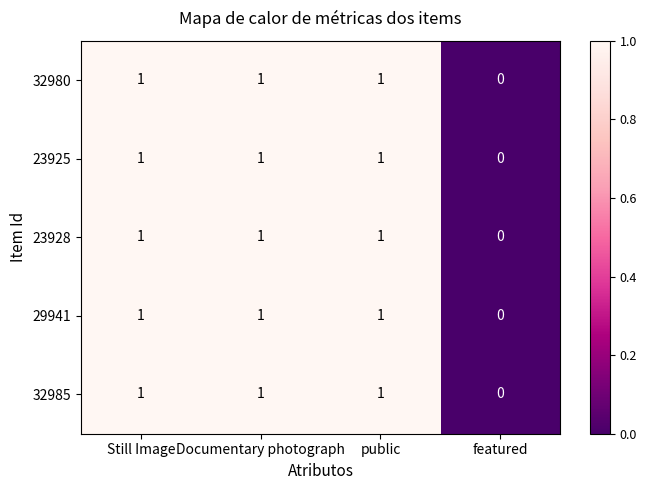

What is the sum of all 23928 values?

3